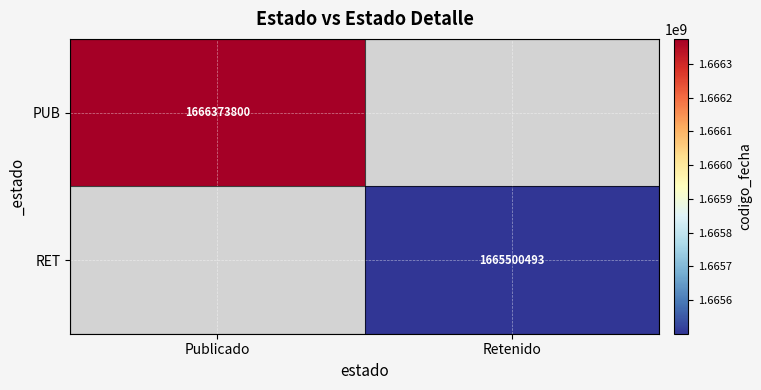

The value of RET at Retenido is 1665500493. True or false?

True